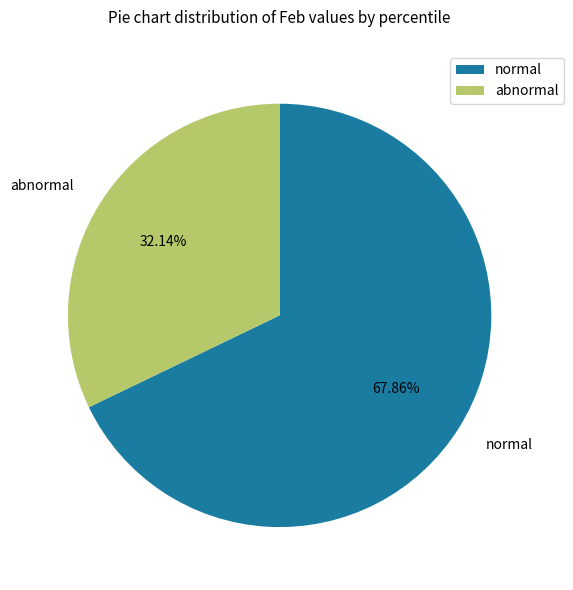

Which has a higher value, normal or abnormal?

normal